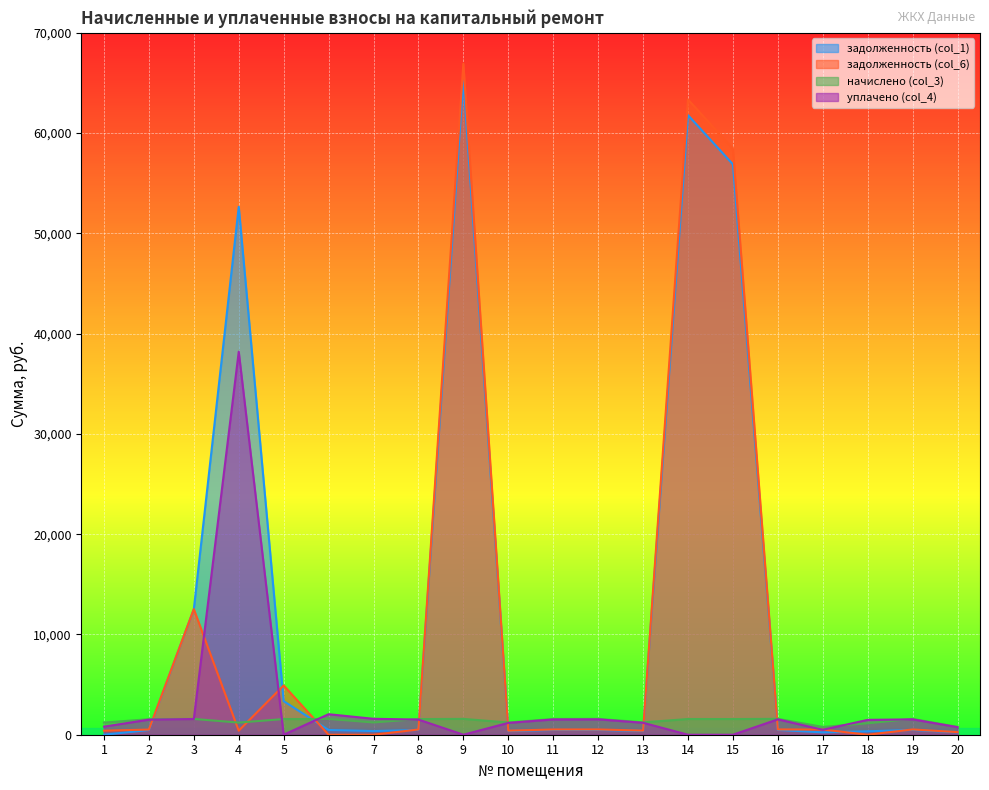

Rank the categories by задолженность (col_1) value from lowest to highest.

1, 17, 20, 18, 10, 7, 13, 2, 8, 6, 11, 19, 12, 16, 5, 3, 4, 15, 14, 9